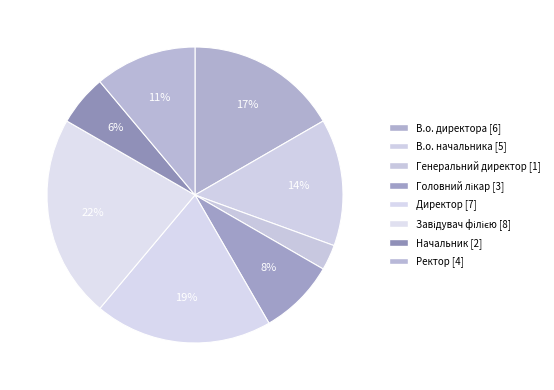

Is it true that Директор is 19% of the pie?

True